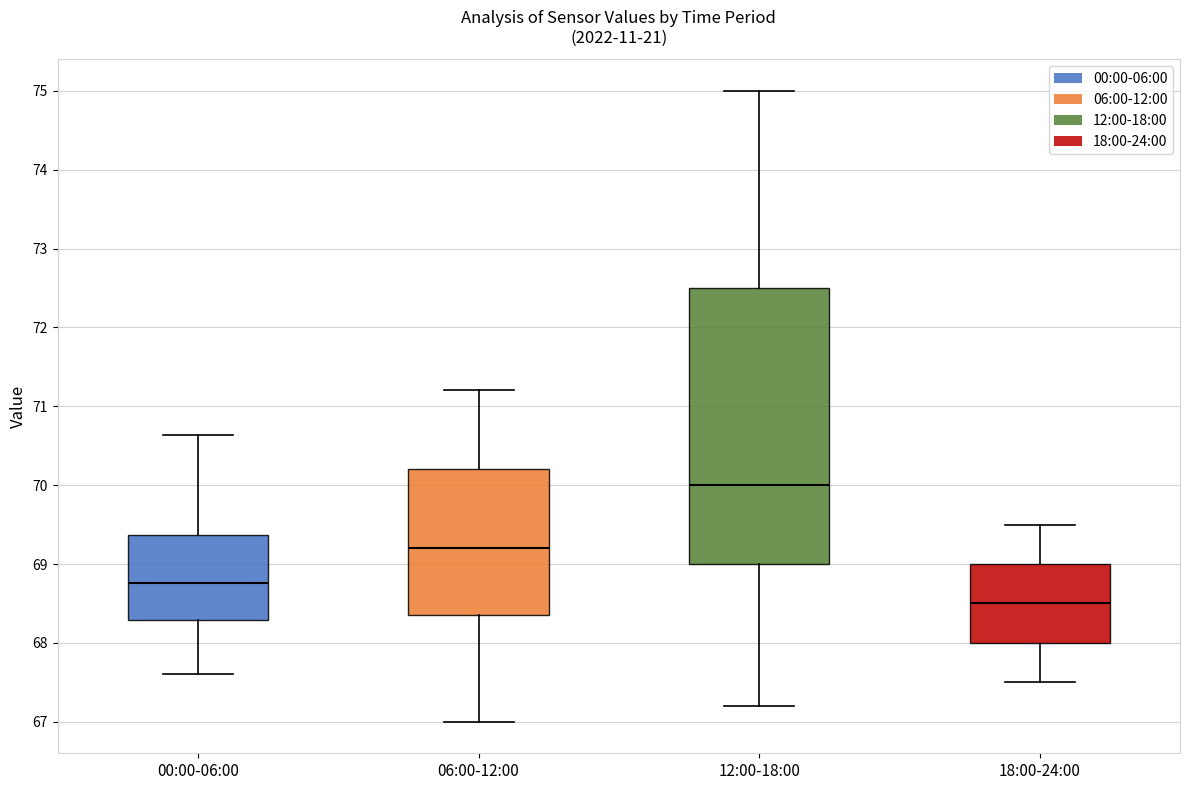

Reading left to right, read every box against the y-axis: the position of its median line, the range the box covers, and the ends of its whiskers. The values are not printed on the chart, so give them approximately, as read against the axis.

00:00-06:00: median 68.8, box 68.3 to 69.4, whiskers 67.6 to 70.6
06:00-12:00: median 69.2, box 68.4 to 70.2, whiskers 67.0 to 71.2
12:00-18:00: median 70.0, box 69.0 to 72.5, whiskers 67.2 to 75.0
18:00-24:00: median 68.5, box 68.0 to 69.0, whiskers 67.5 to 69.5